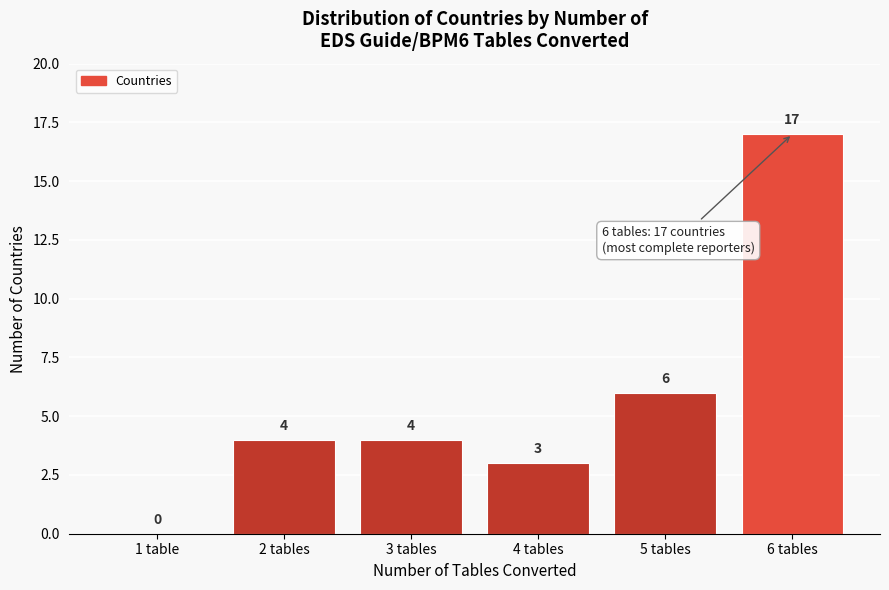

Reading left to right, extract all data points from this chart.

1 table=0	2 tables=4	3 tables=4	4 tables=3	5 tables=6	6 tables=17